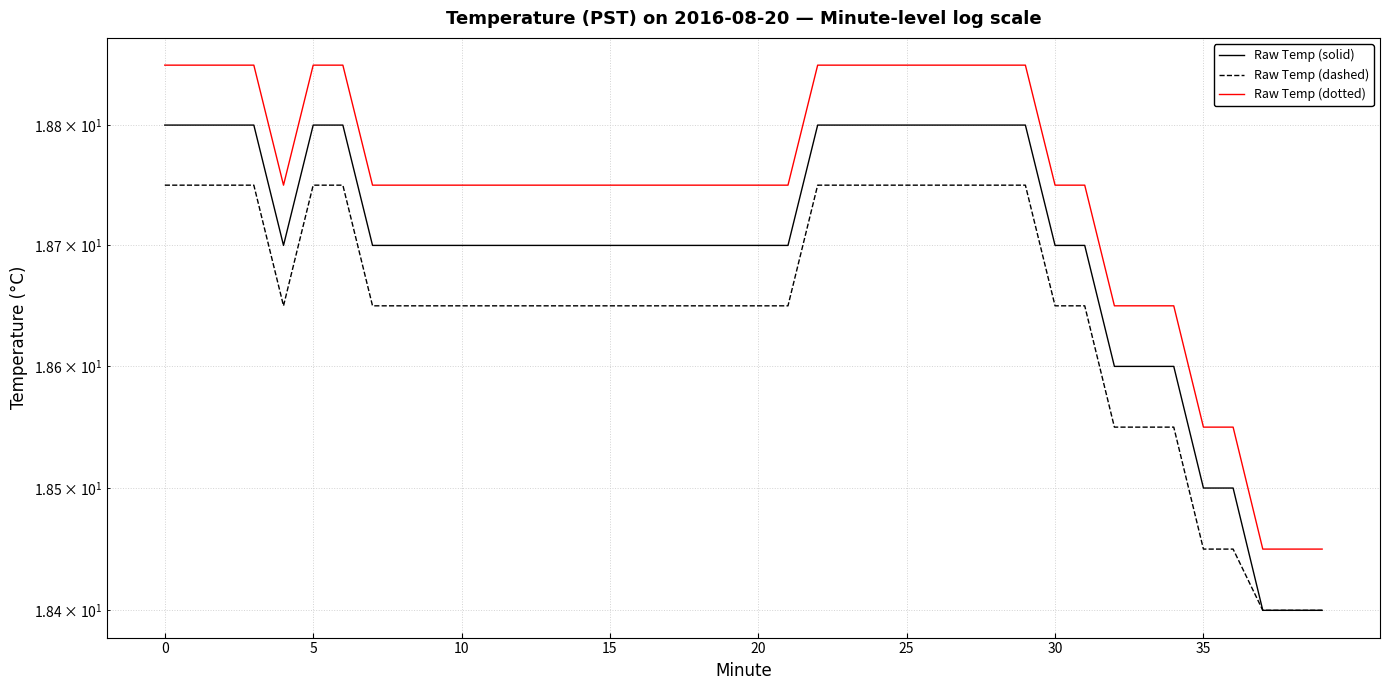

True or false: Raw Temp (dotted) has a value of 10.5 at 37.

False